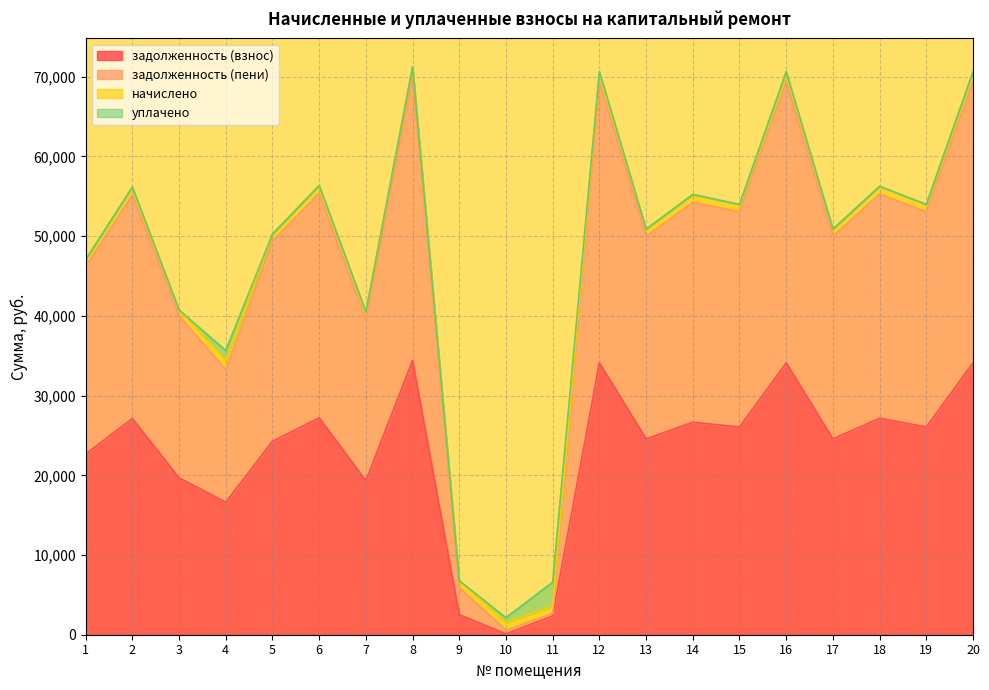

Which series changed the most between 9 and 13?

задолженность (пени)